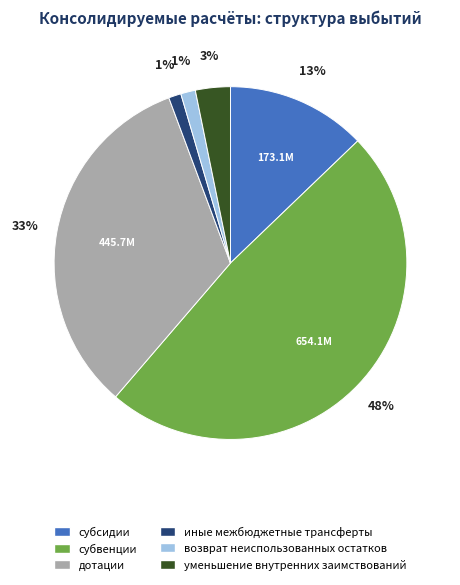

Approximately how many times larger is the value at субсидии compared to дотации?

0.4